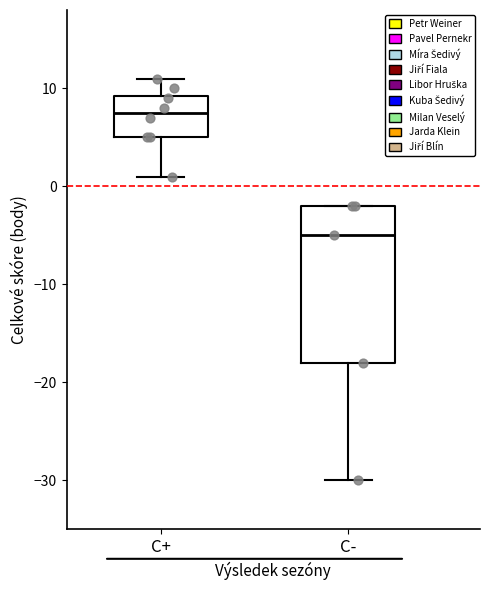

Reading left to right, transcribe this box plot: for each box, give where its median line is, the range the box spans, and where its two whiskers end, as read against the y-axis. The values are not printed on the chart, so give them approximately, as read against the axis.

C+: median 8, box 5 to 9, whiskers 1 to 11
C-: median -5, box -18 to -2, whiskers -30 to -2